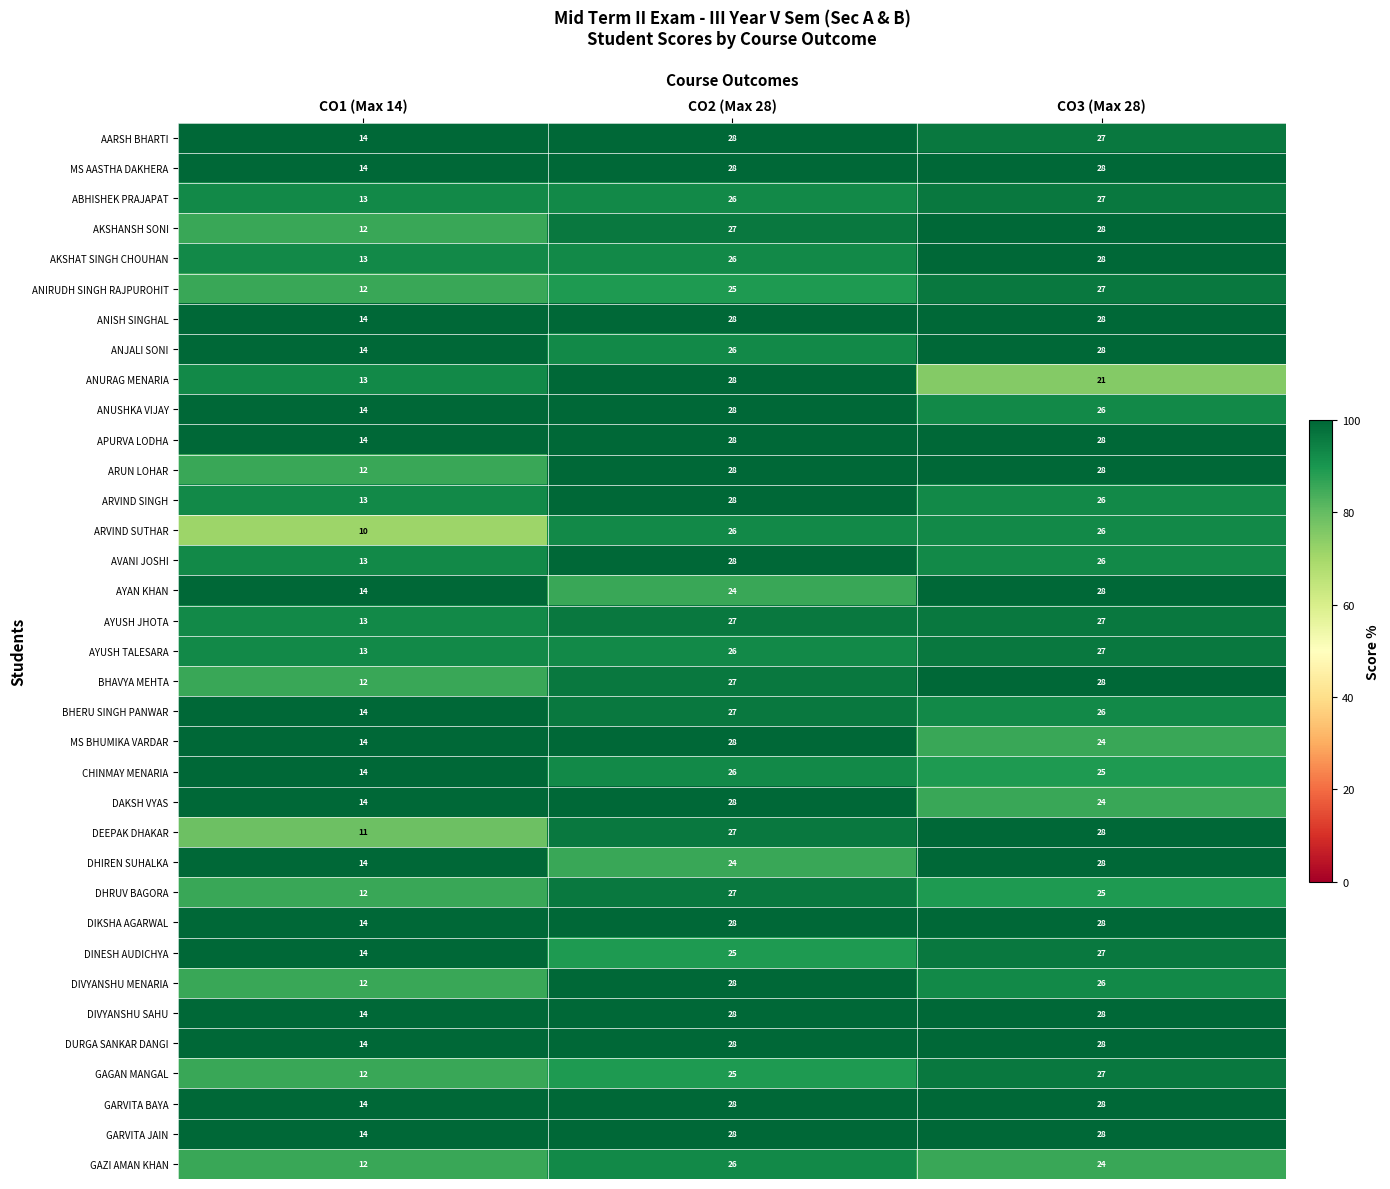

How many categories are shown in the chart?

3